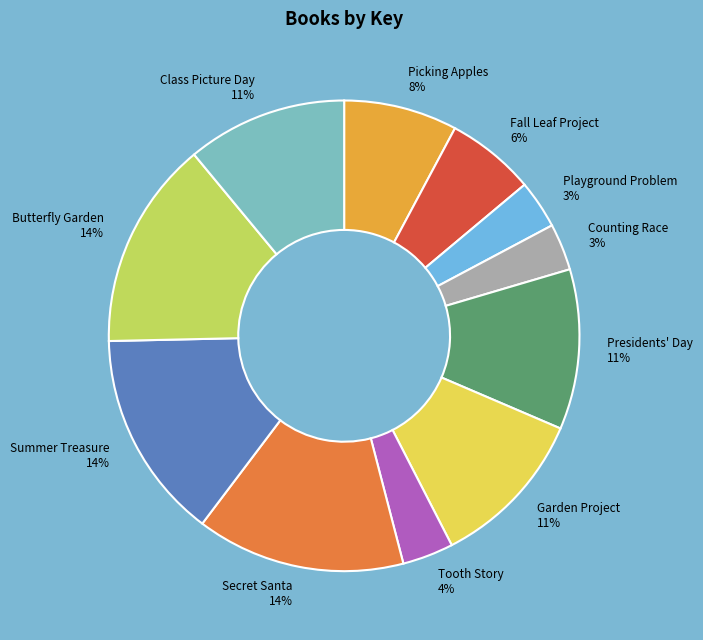

Which has a higher value, Summer Treasure or Presidents' Day?

Summer Treasure